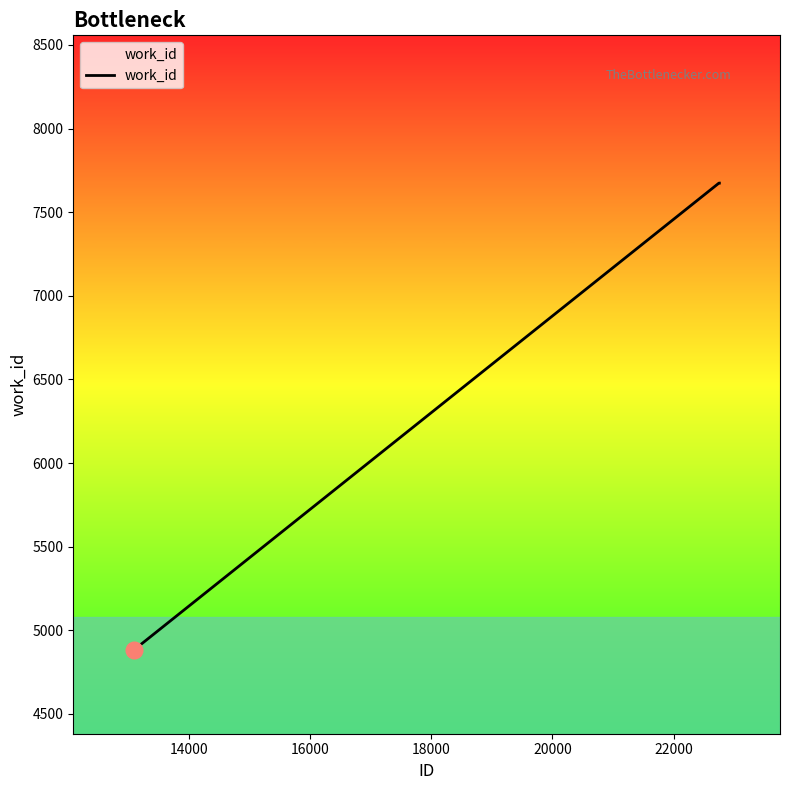

What is the difference between the maximum and minimum values?

2793